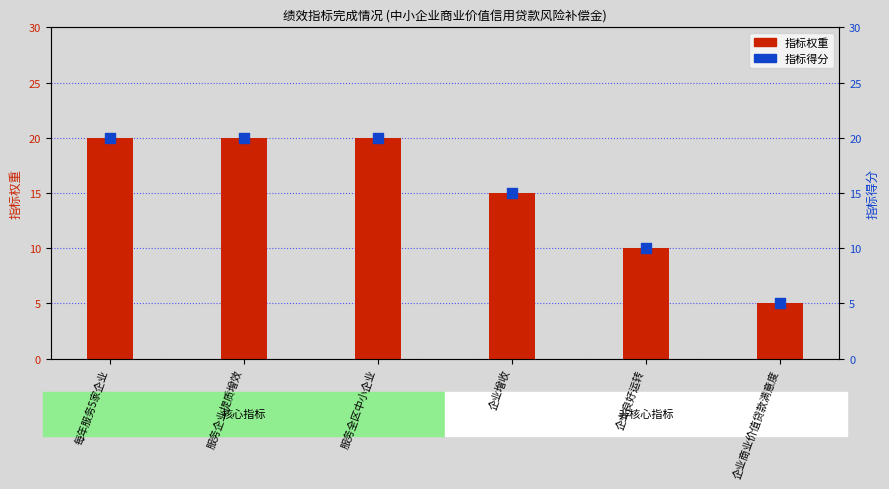

Which series has the widest spread of Y values?

指标权重